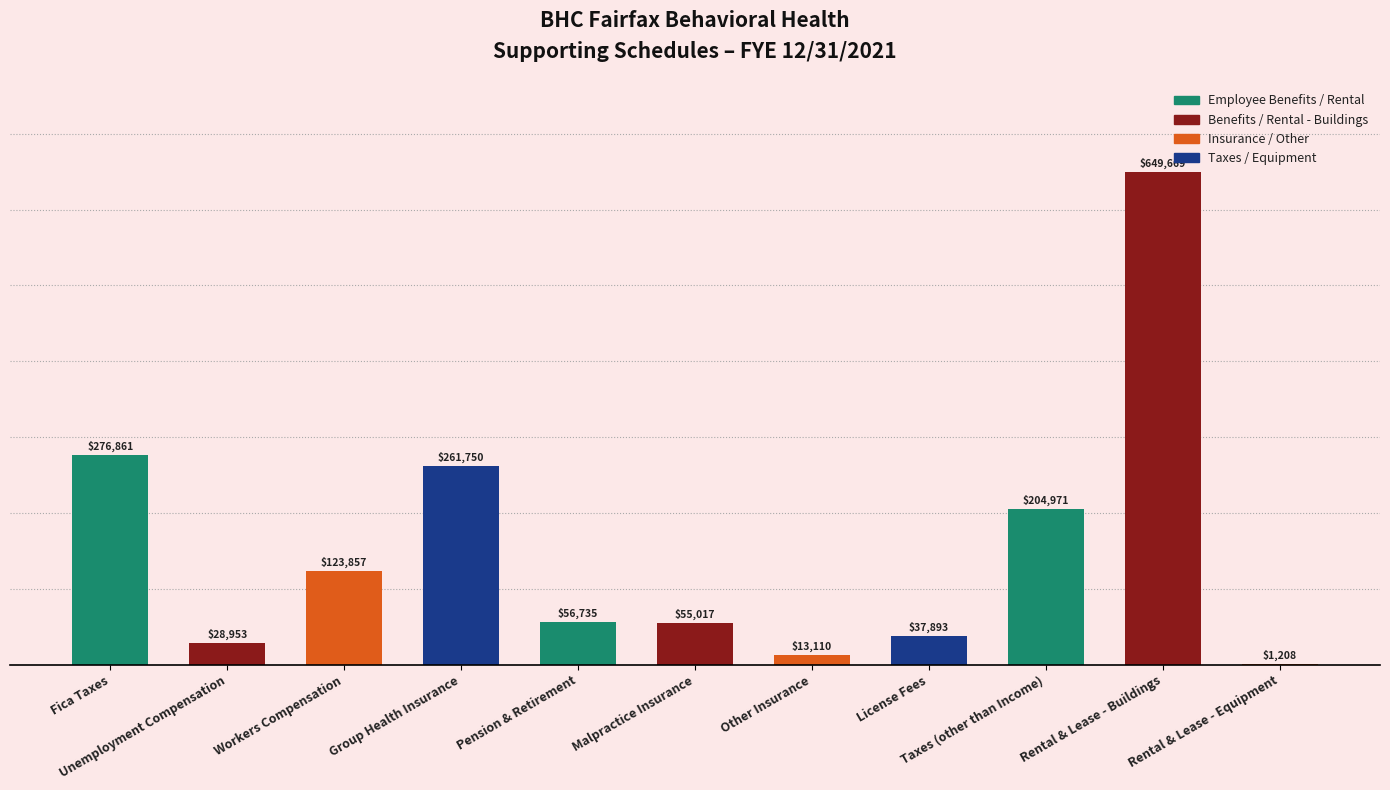

Reading left to right, transcribe all the data shown in this chart.

276861	28953	123857	261750	56735	55017	13110	37893	204971	649669	1208